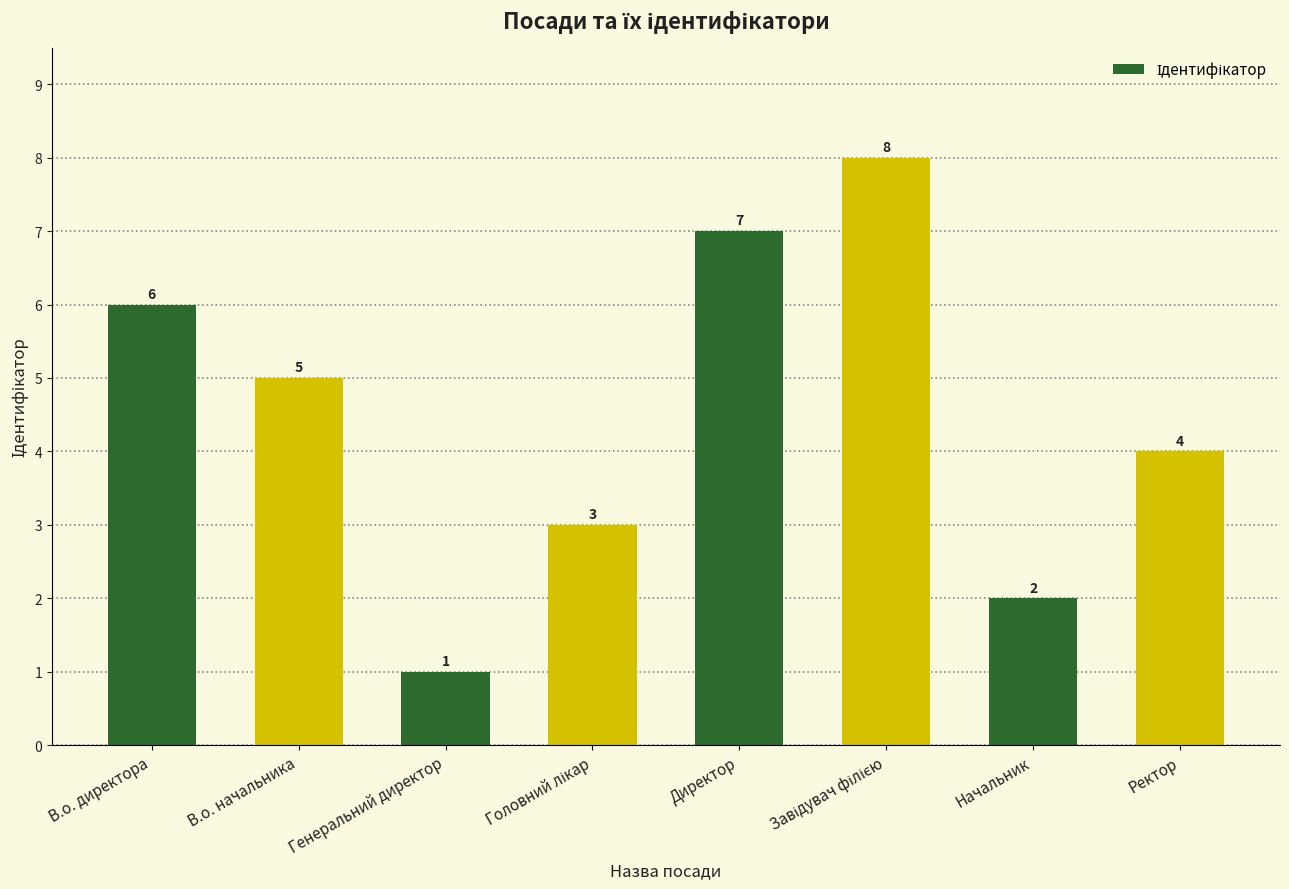

True or false: the data shows 2 at В.о. начальника.

False